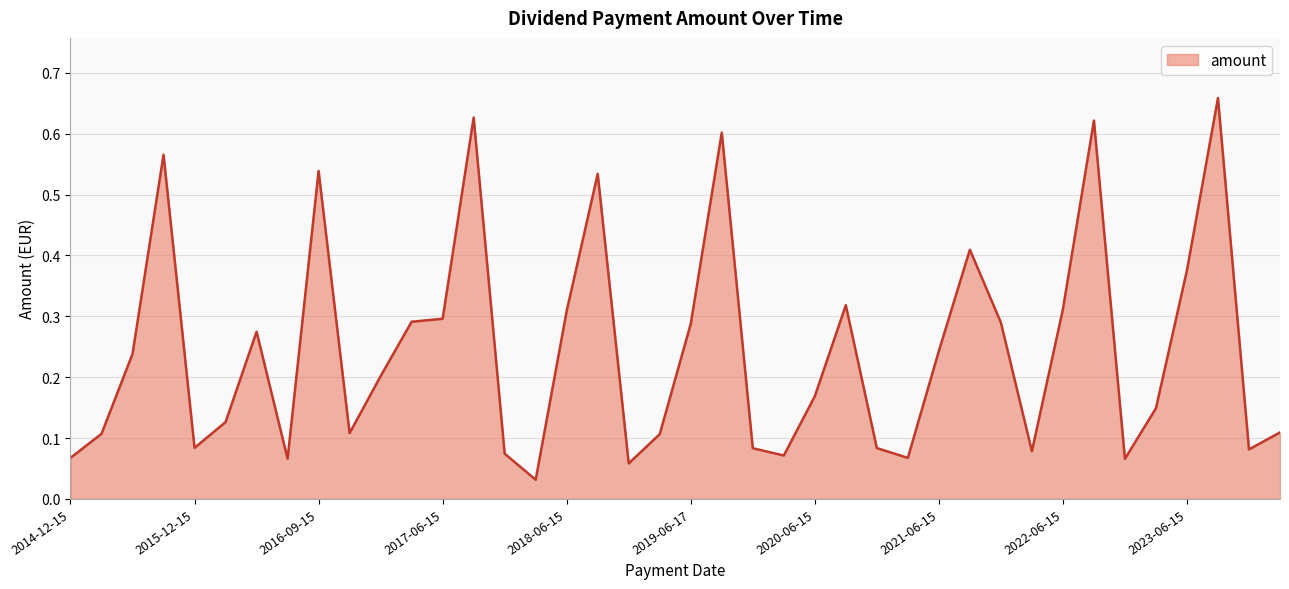

What is the average value?

0.2